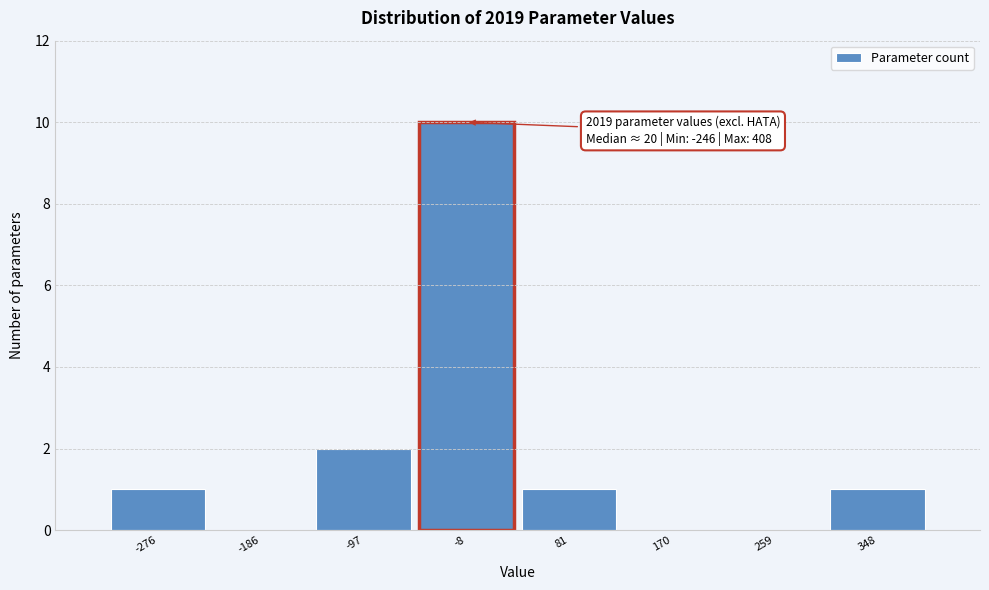

Reading left to right, what are all the values shown in this chart?

-276=1	-186=0	-97=2	-8=10	81=1	170=0	259=0	348=1